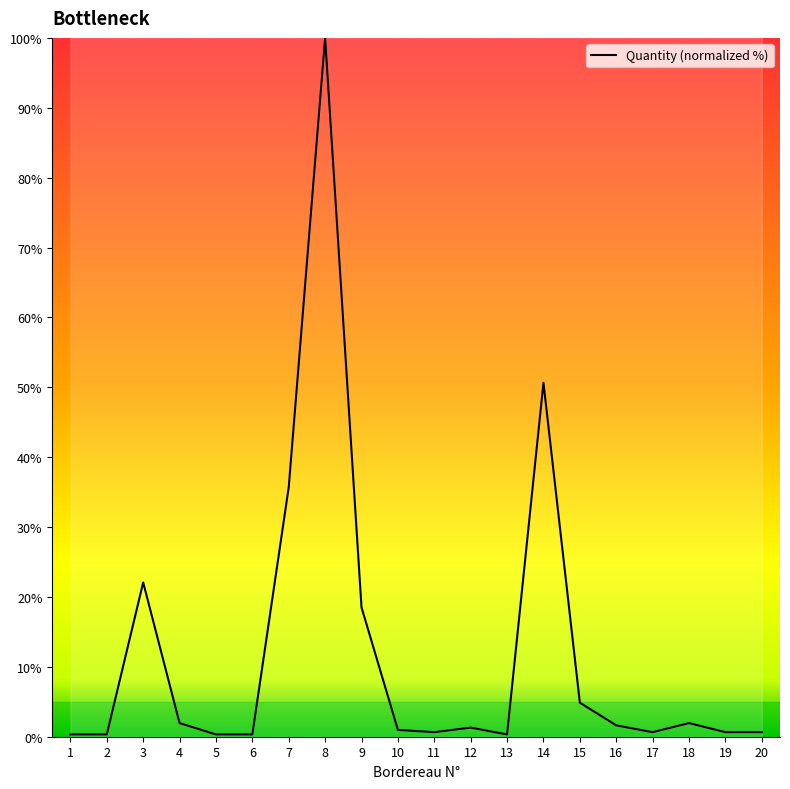

How many lines are shown in the chart?

1